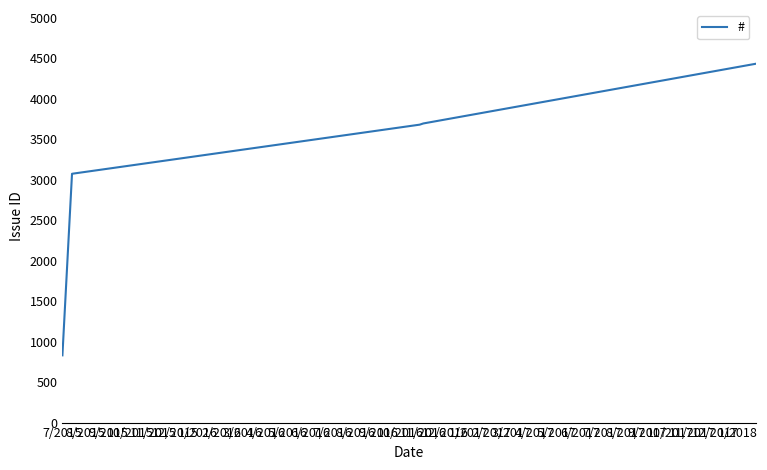

True or false: the data has more than 2 interior local peaks.

False